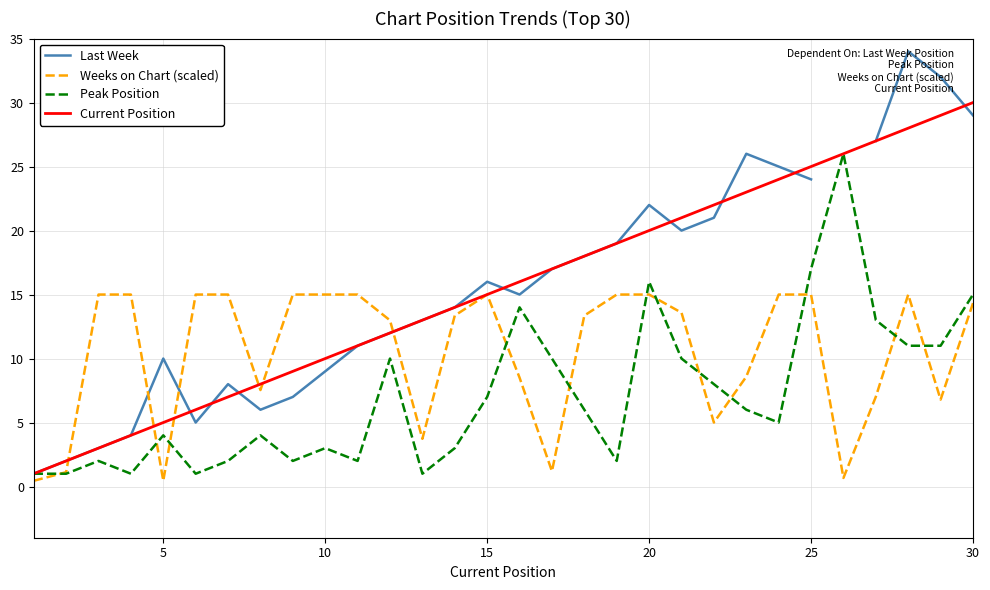

At which label does Current Position reach its peak?

30